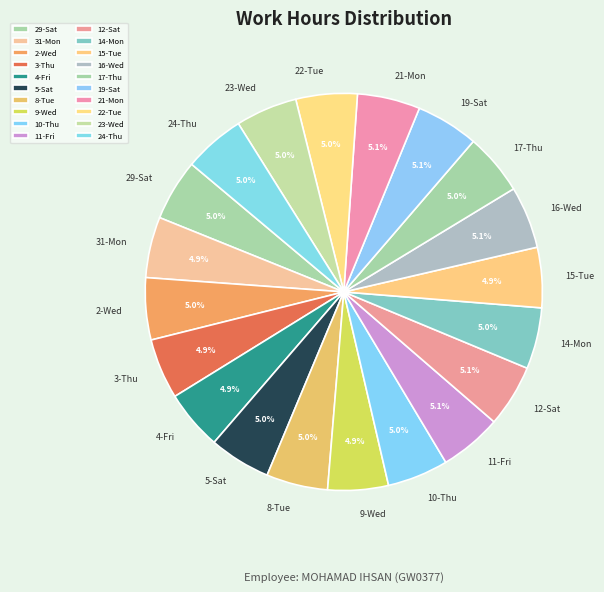

Does any single category account for the majority?

No